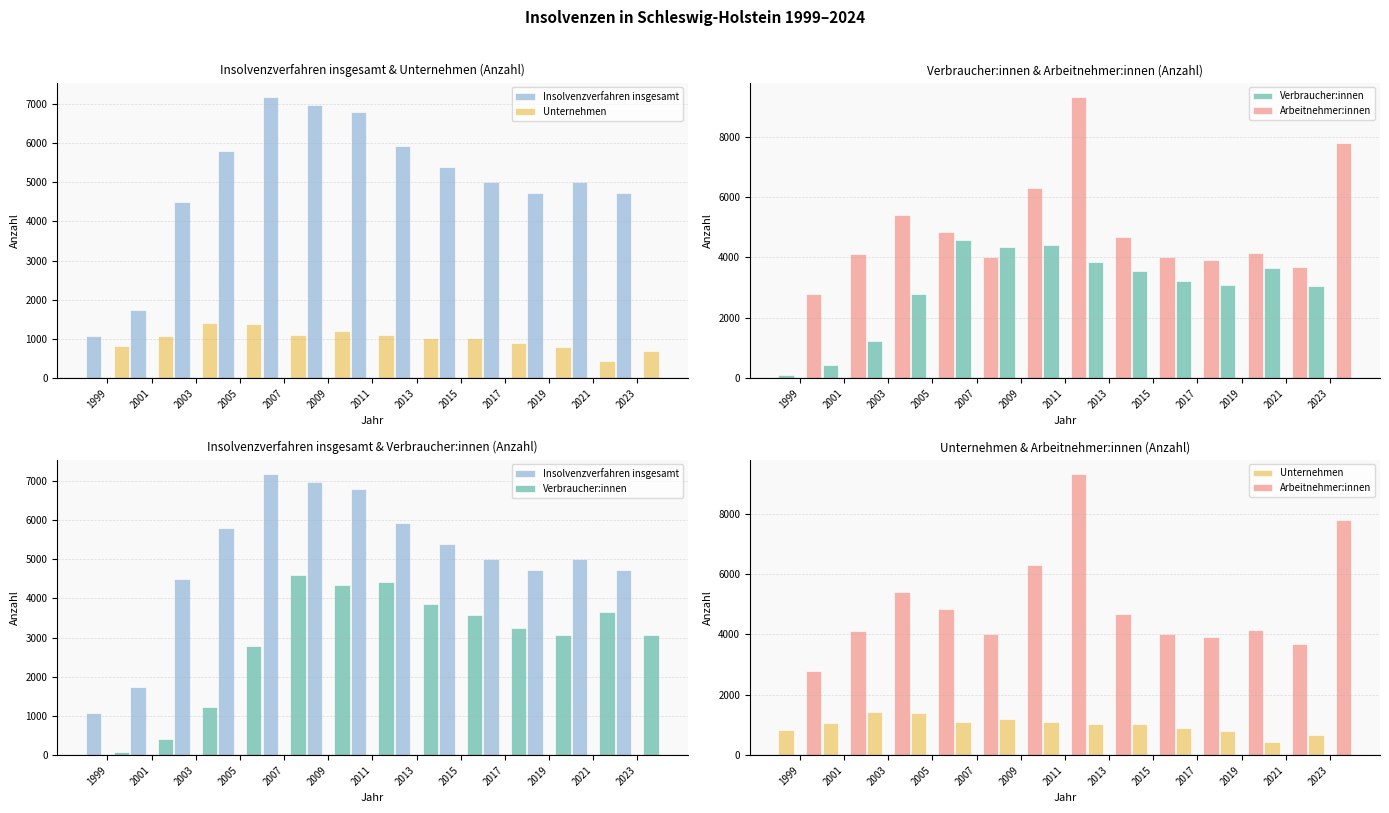

What is the total value across all series at 2013?

15491